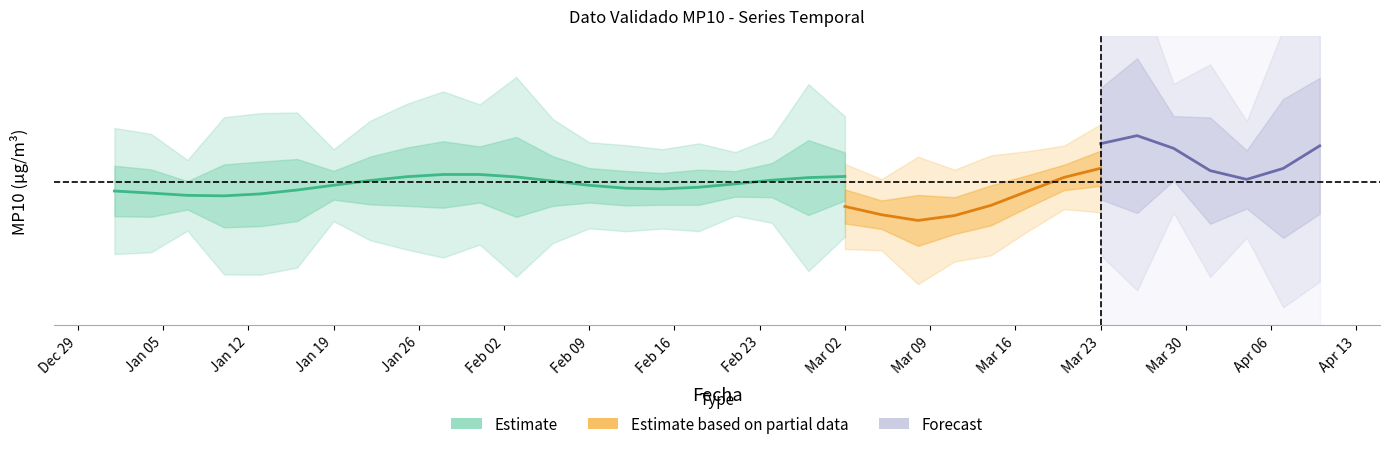

What is the average value?

45.5